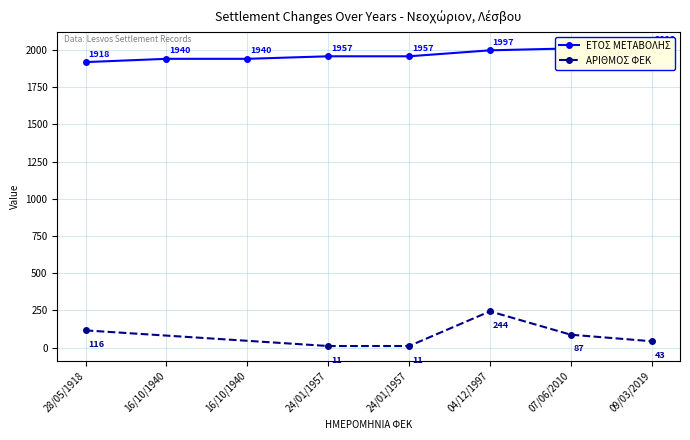

What is the change in value from 16/10/1940 to 04/12/1997?

+57